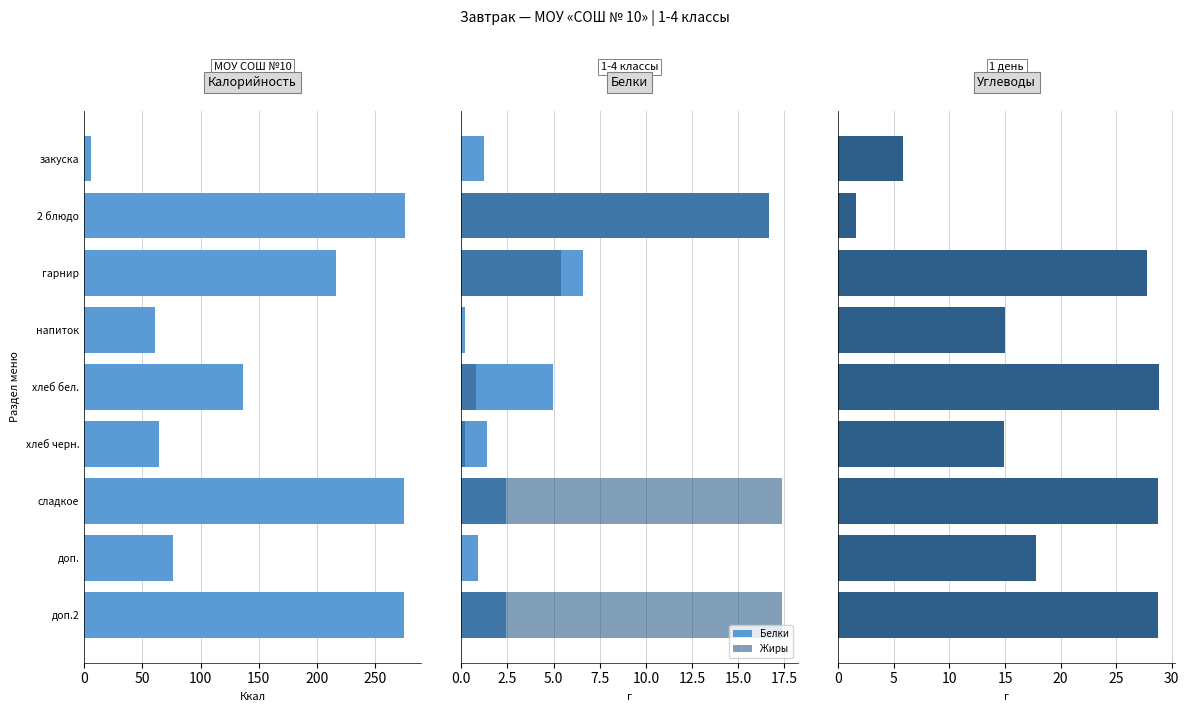

What is the value of the Калорийность bar at the 5th from the left?

136.2